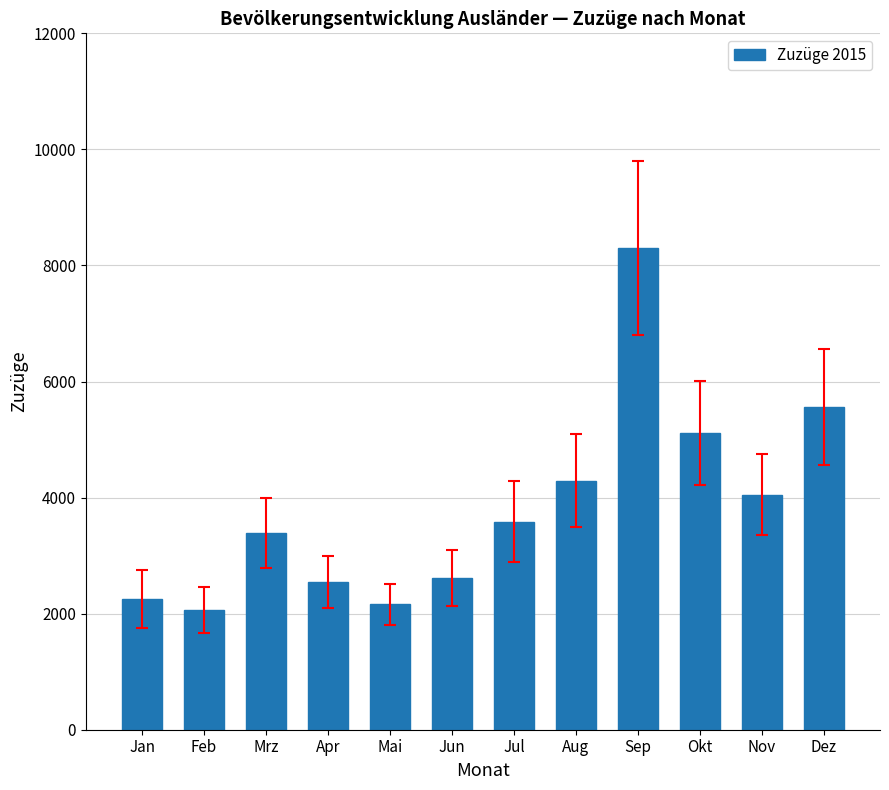

Are the bars grouped side by side (vs. stacked)?

No